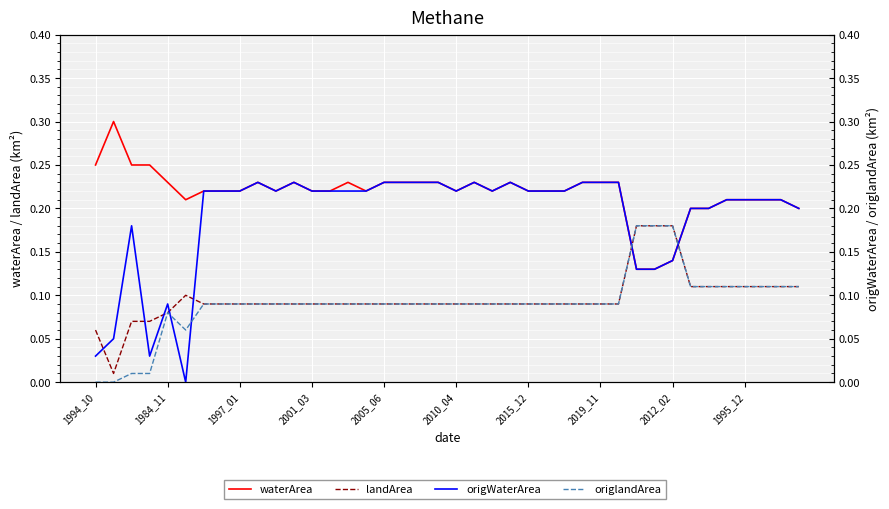

The value of origWaterArea at 30 is 0.2. True or false?

False